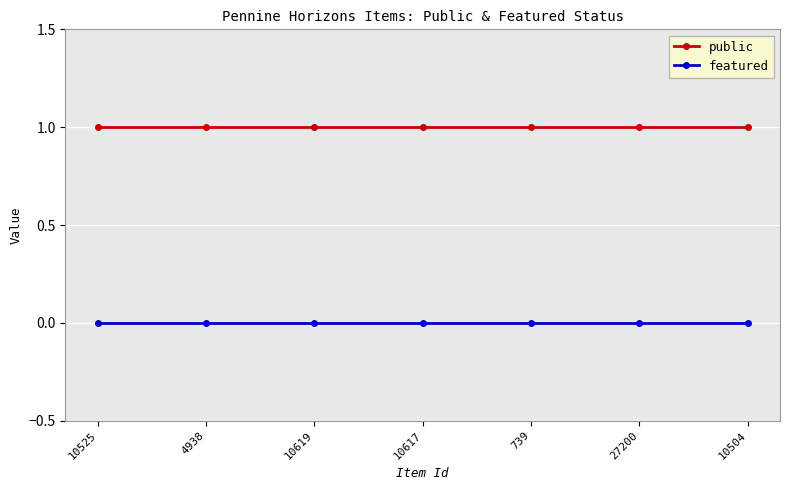

Is the value of public at 739 greater than the value of featured at 10525?

Yes